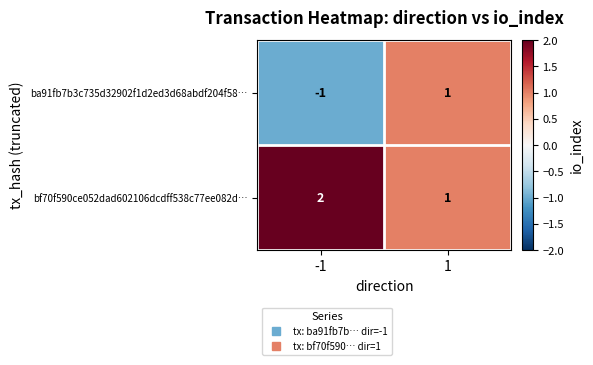

Rank the categories by ba91fb7b3c735d32902f1d2ed3d68abdf204f58… value from lowest to highest.

-1, 1